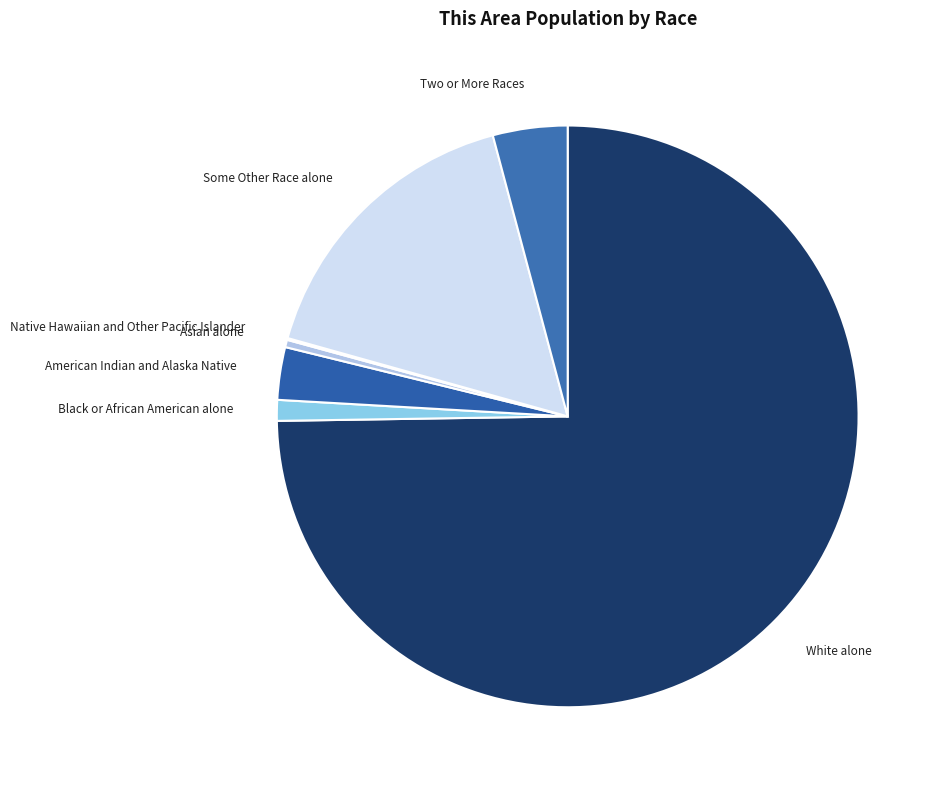

Which slice is the largest?

White alone